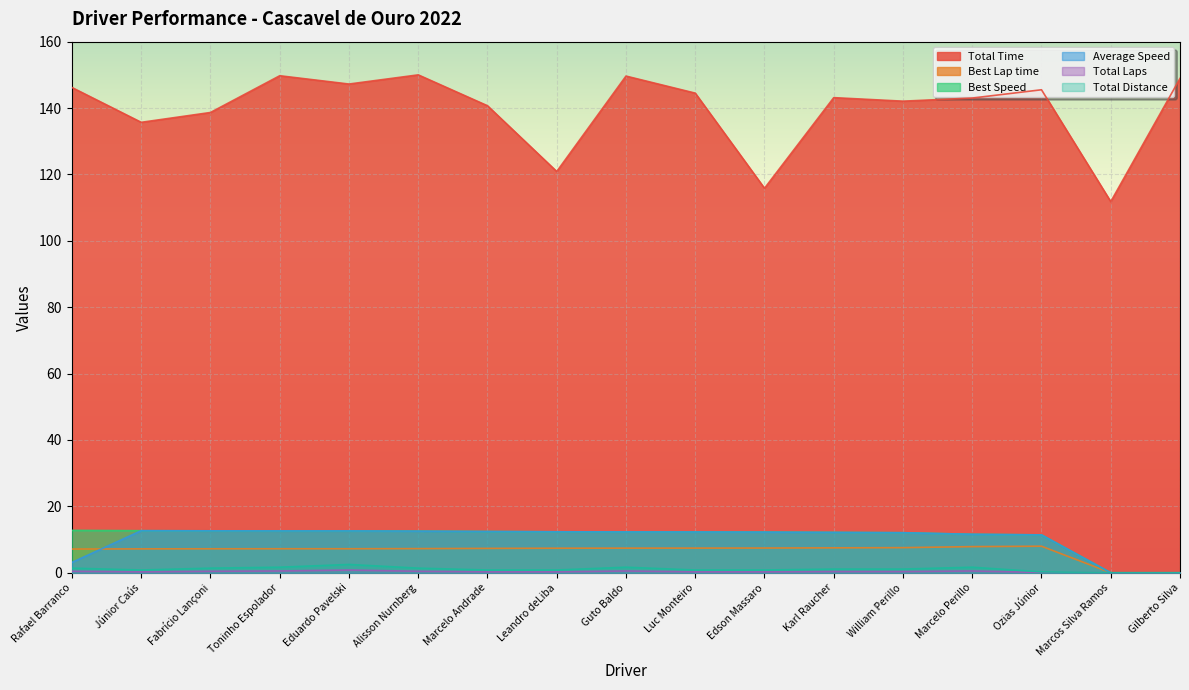

At which label does Best Lap time first exceed 7?

Rafael Barranco